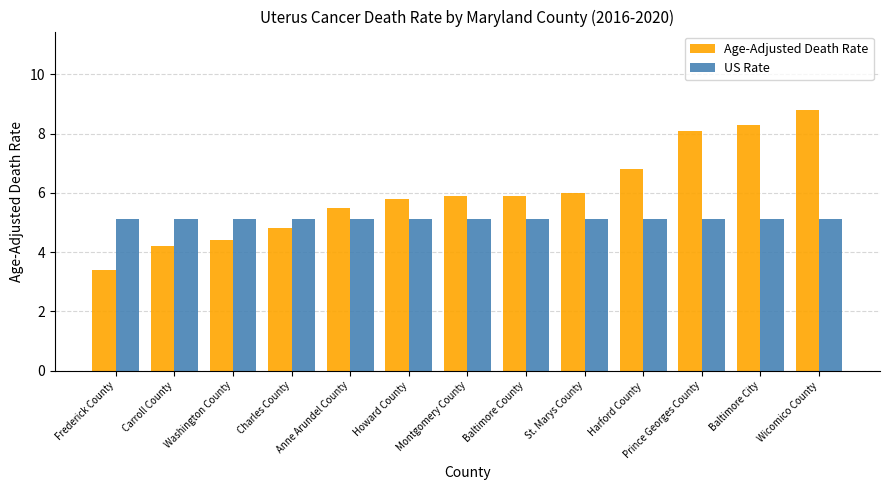

Which series changed the most between Washington County and Anne Arundel County?

Age-Adjusted Death Rate